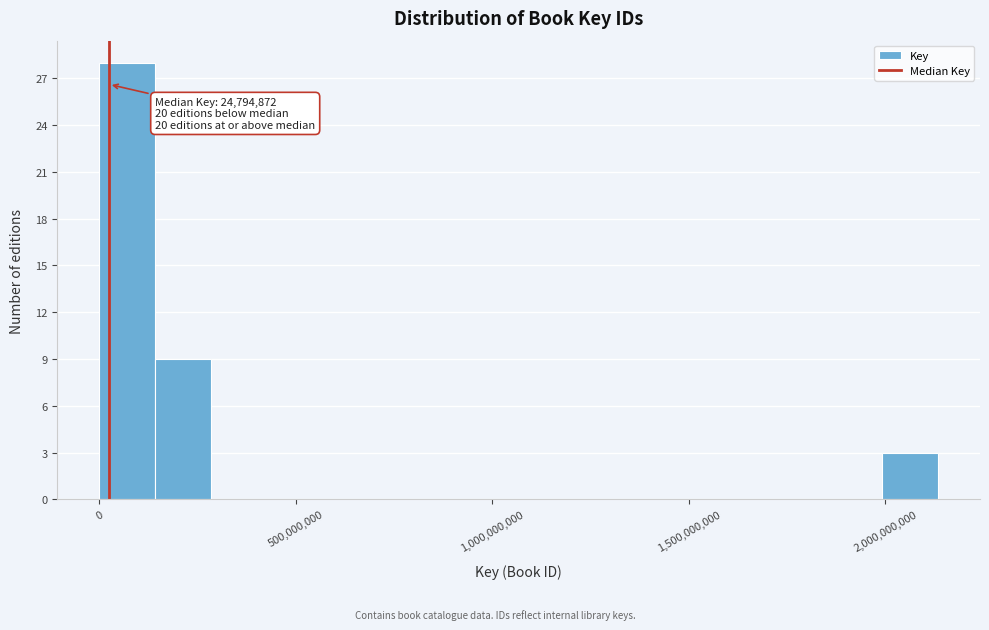

Read against the x-axis, roughly where is the centre of the tallest bar?

50000000